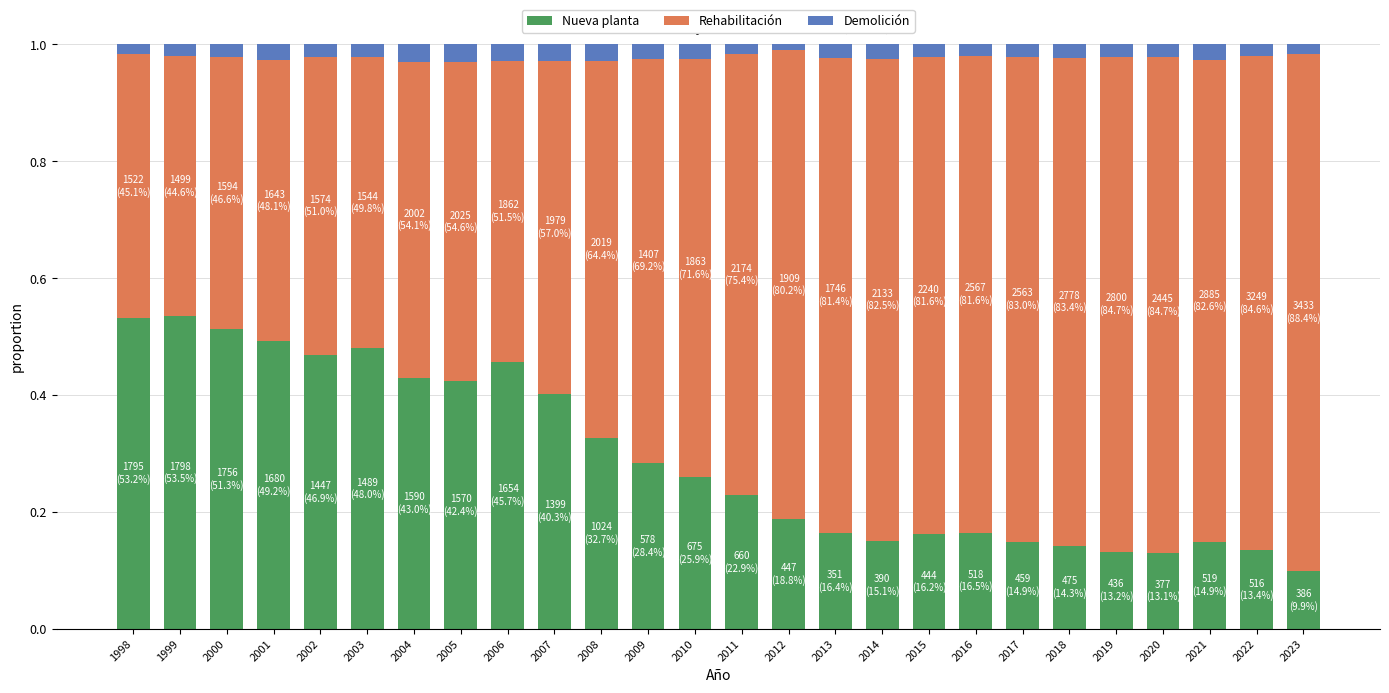

Is it true that Nueva planta equals 0.3 at 2001?

False